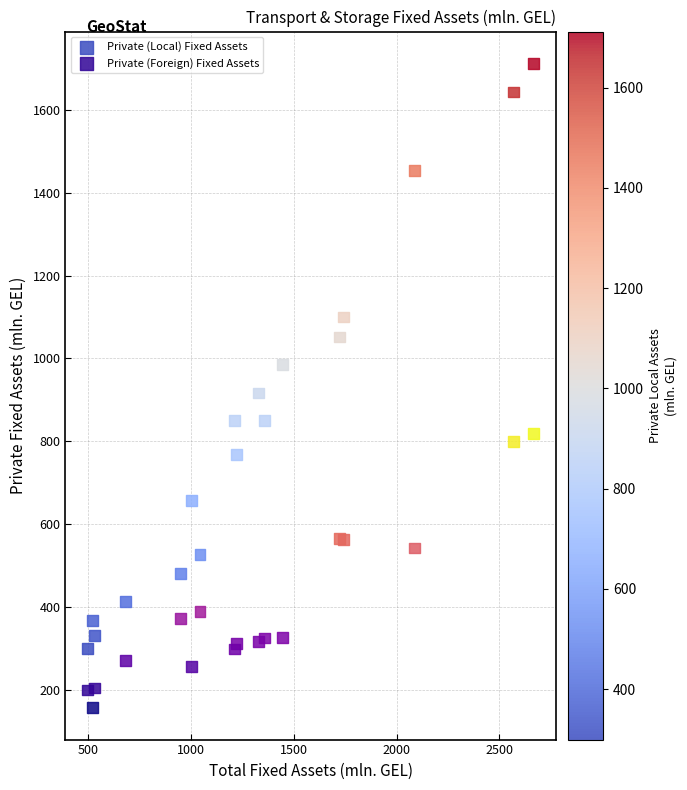

Which series contains the highest Y value?

Private (Local) Fixed Assets